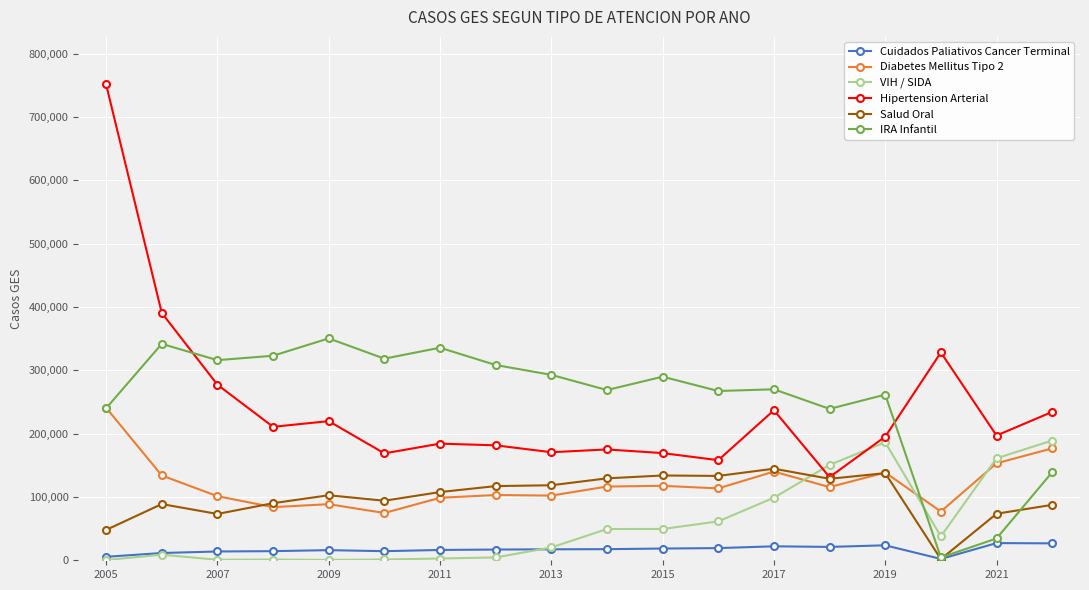

What is the difference between the second highest and second lowest values in the IRA Infantil series?

307238